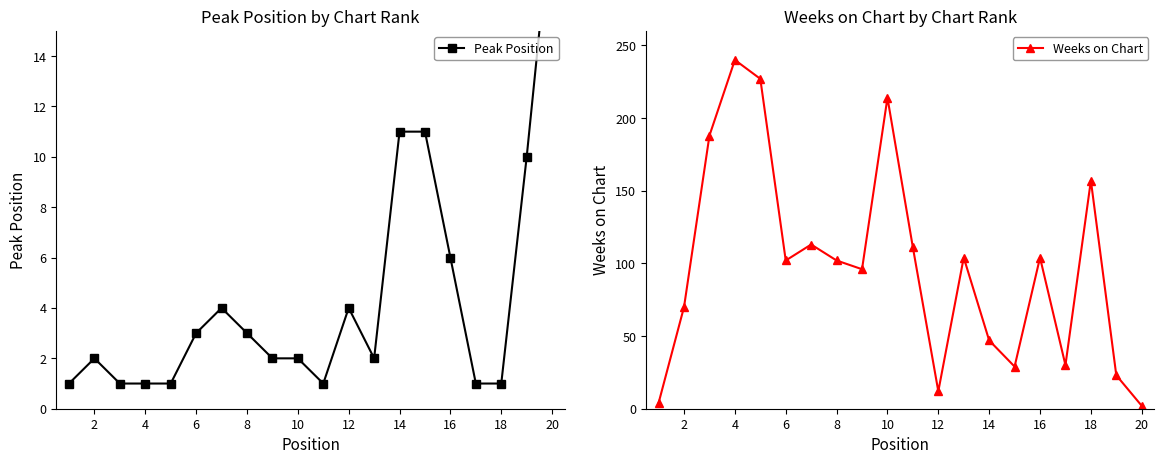

List the series in order of their peak value, highest first.

Weeks on Chart, Peak Position